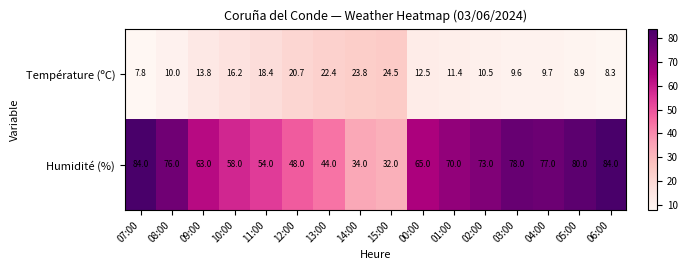

Which series has the largest range (max minus min)?

Humidité (%)